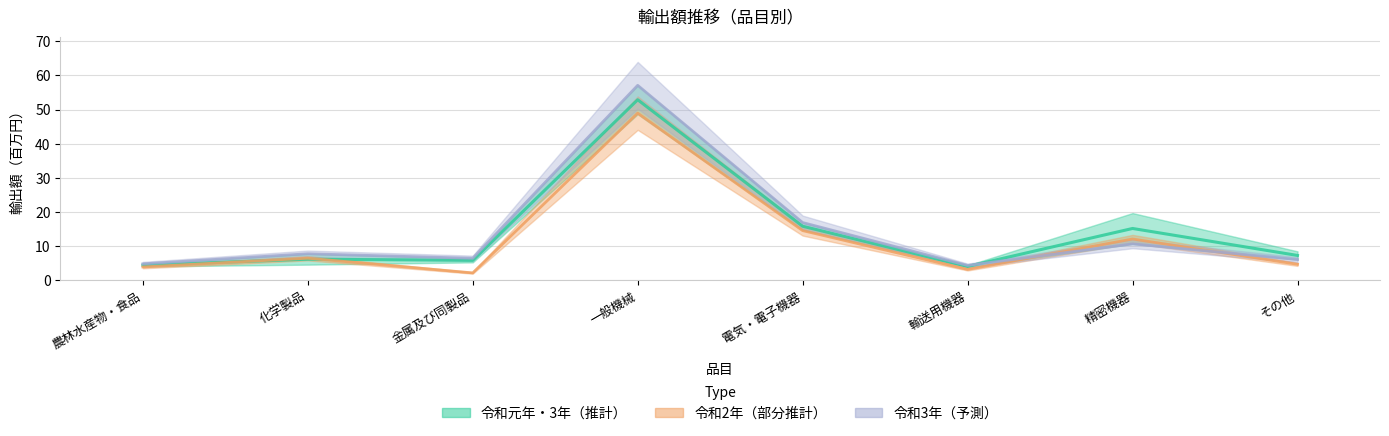

How many lines are shown in the chart?

3